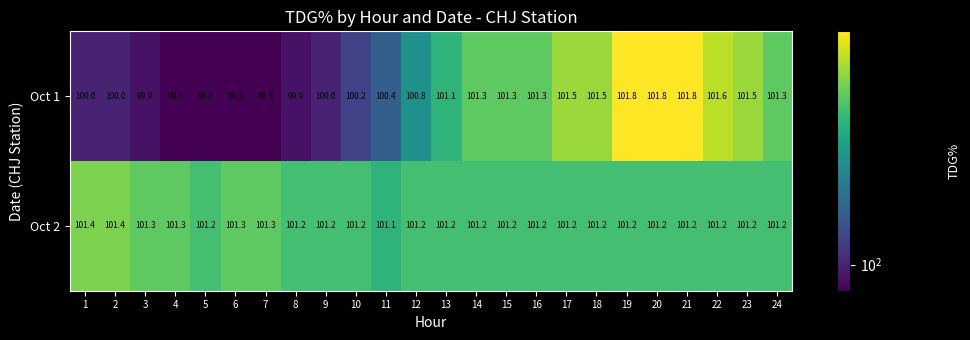

What is the average value of the Oct 1 series?

100.8